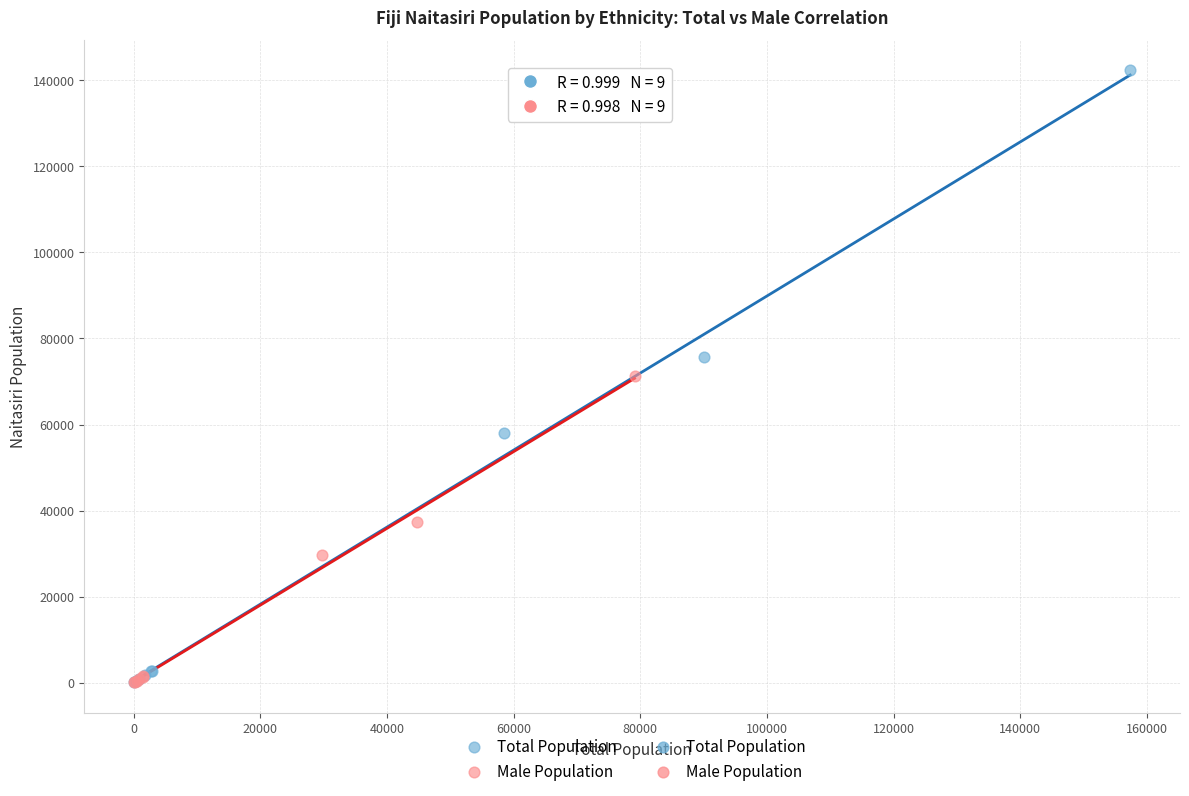

Which series has the largest Y range (max minus min)?

Total Population